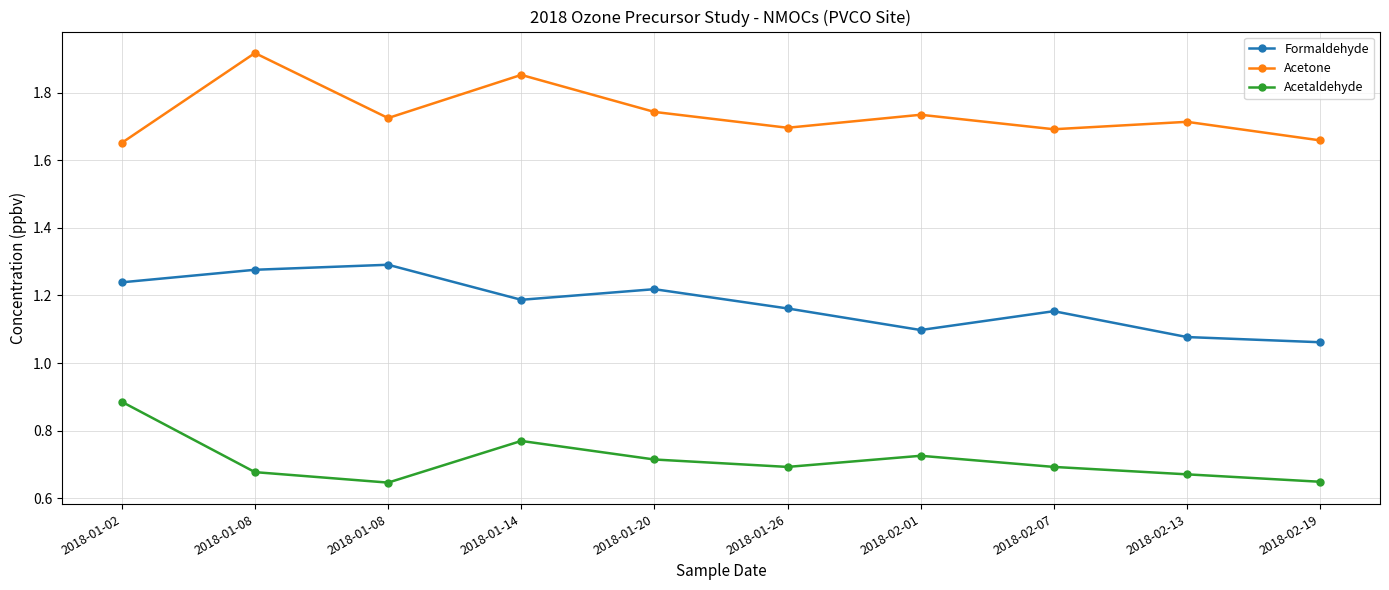

How many categories are shown in the chart?

10